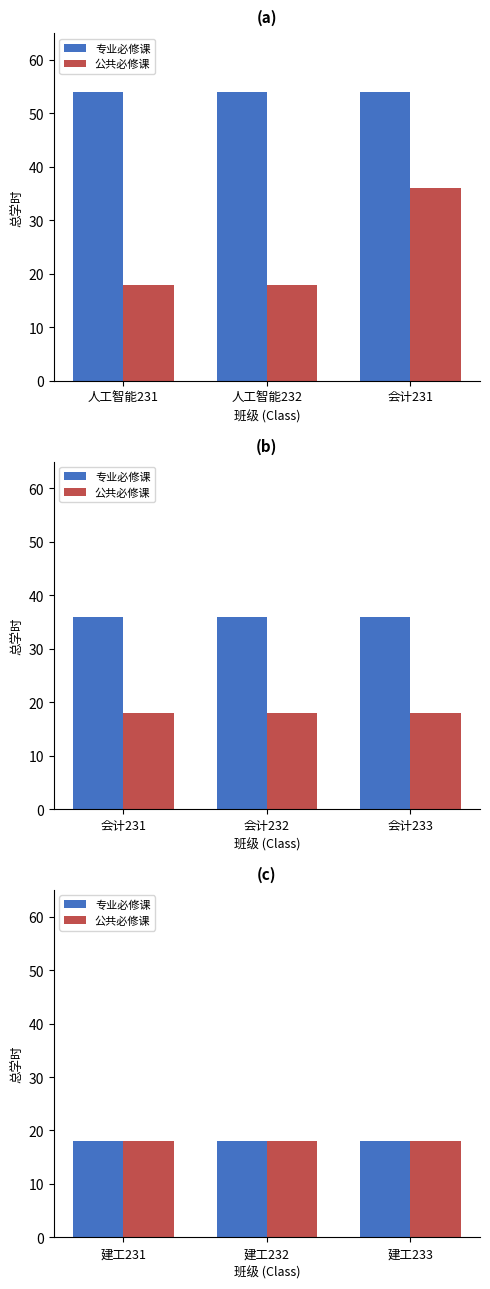

How many distinct data groups are displayed?

2